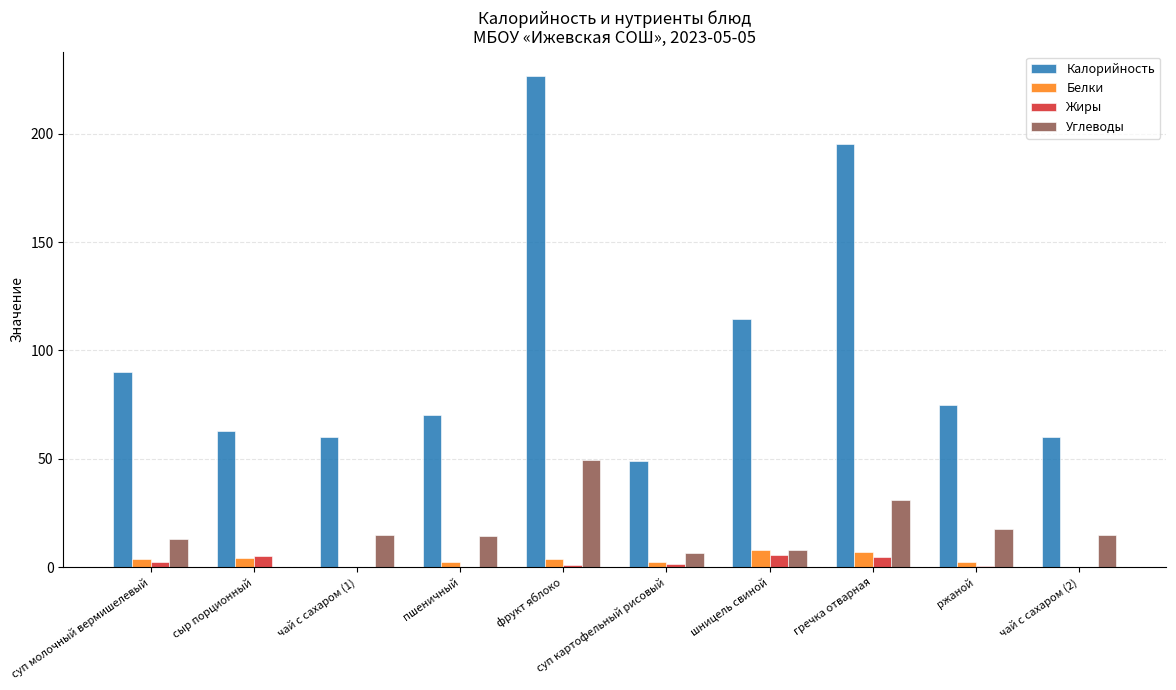

Is the value of Калорийность at пшеничный greater than the value of Углеводы at суп молочный вермишелевый?

Yes